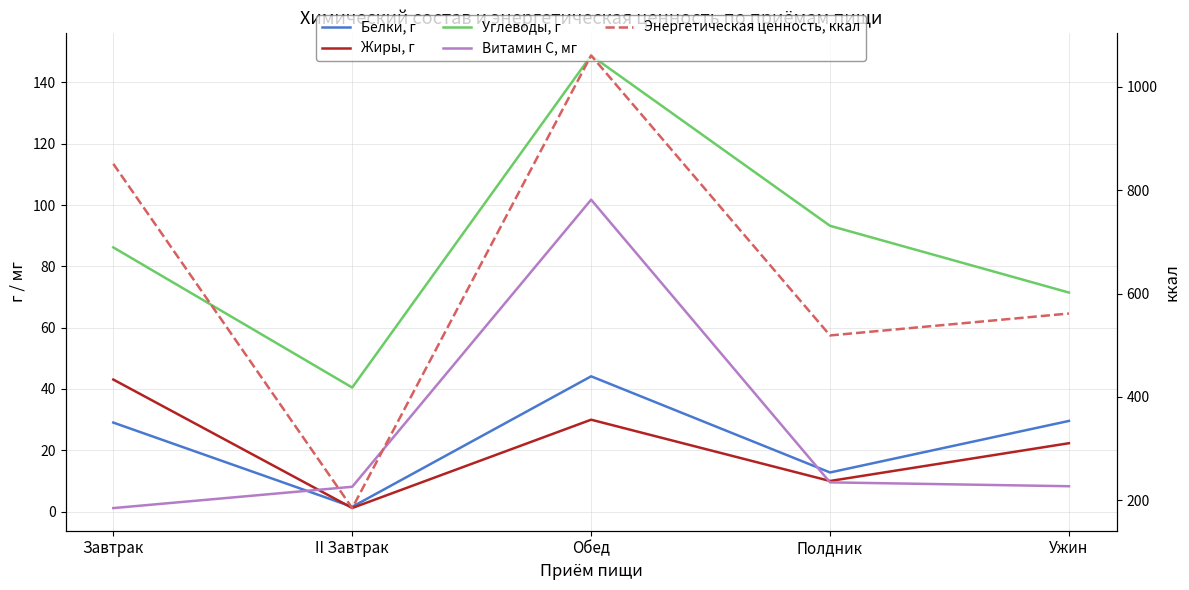

Is this an area chart (filled region under the line)?

No